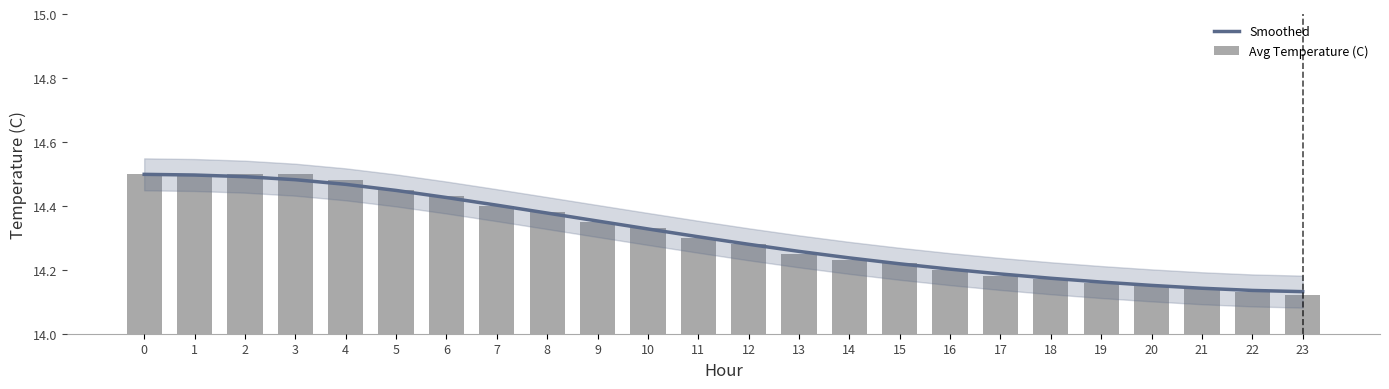

At 13, list the series in order from largest to smallest.

Smoothed, Avg Temperature (C)